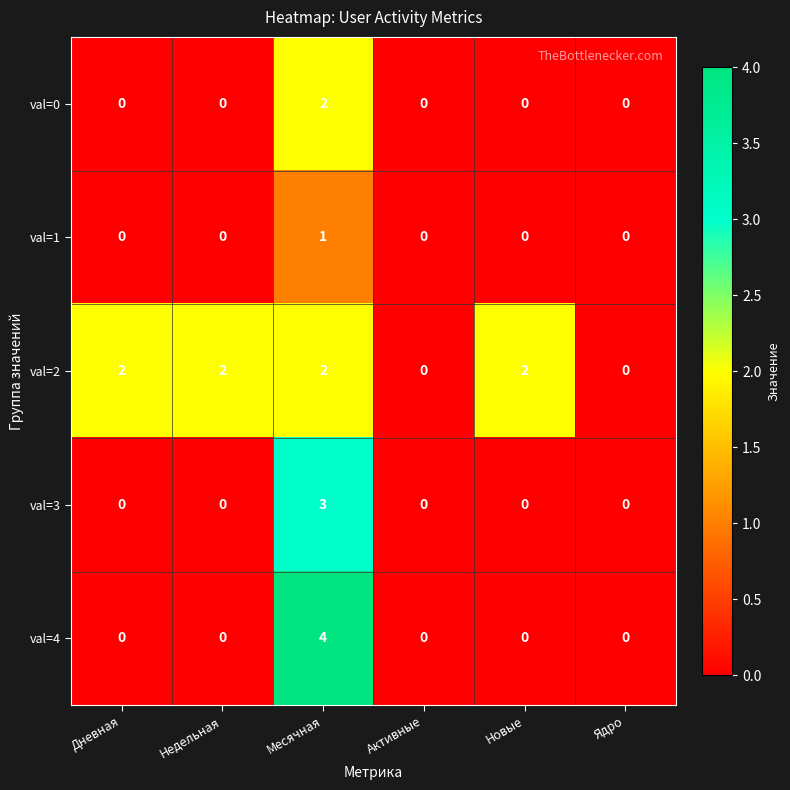

Which series has the widest spread of values?

val=4